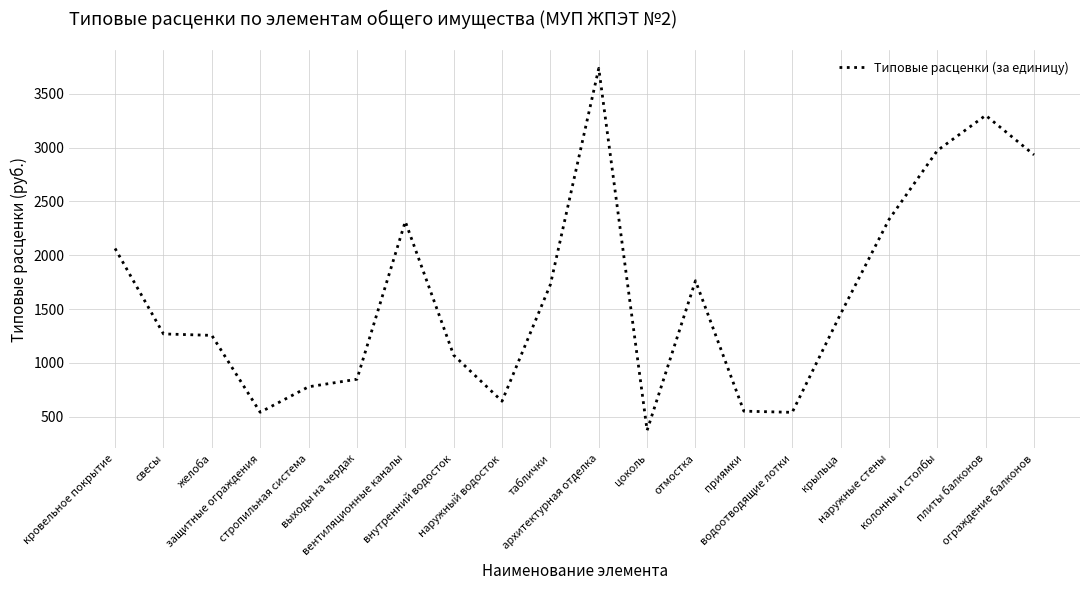

What is the greatest value displayed?

3735.1